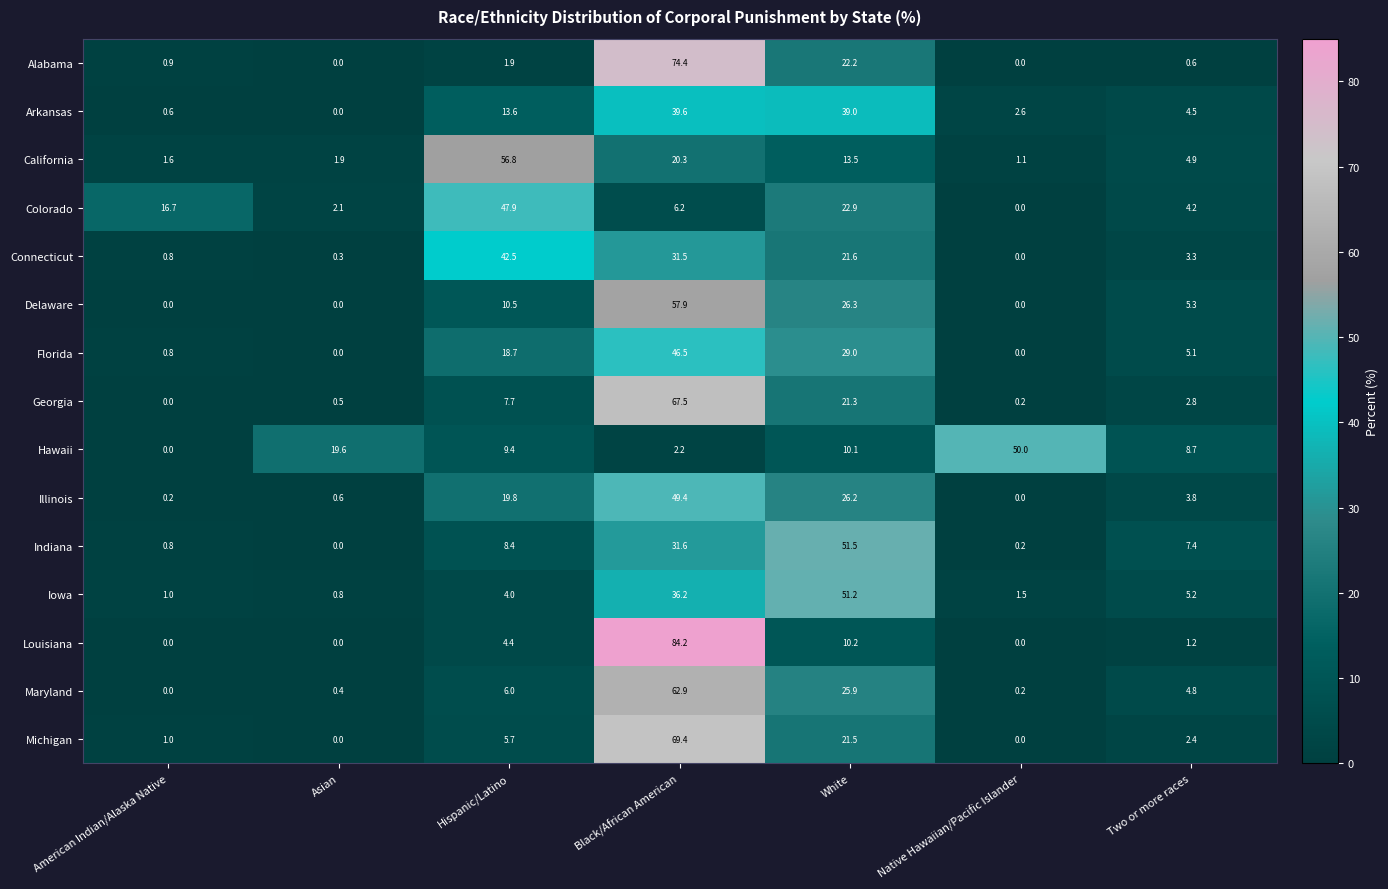

Which series has the largest total across all categories?

Maryland